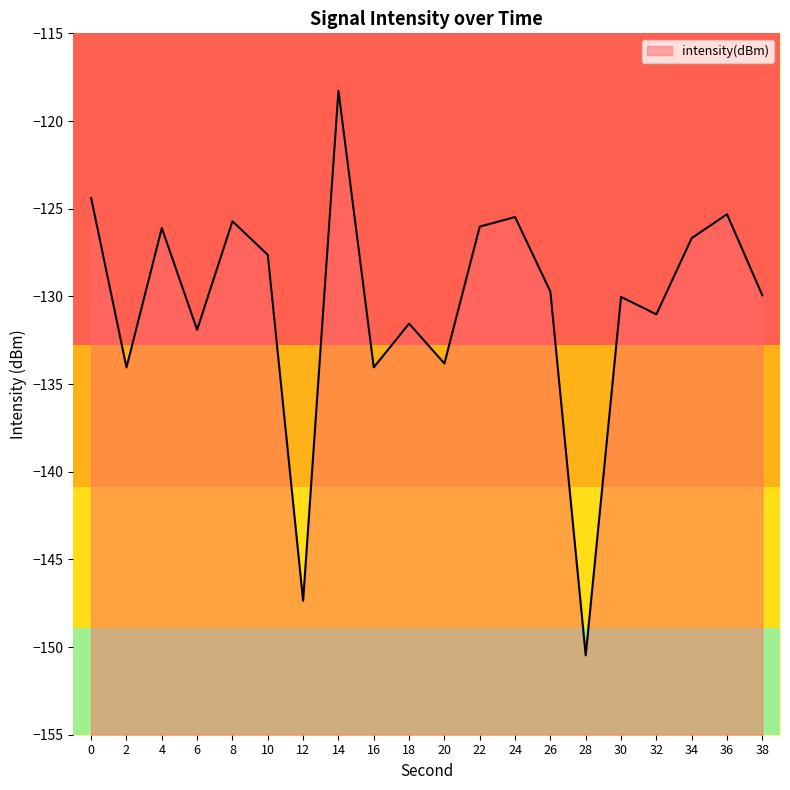

List the labels in order of value, largest first.

14, 0, 36, 24, 8, 22, 4, 34, 10, 26, 38, 30, 32, 18, 6, 20, 16, 2, 12, 28